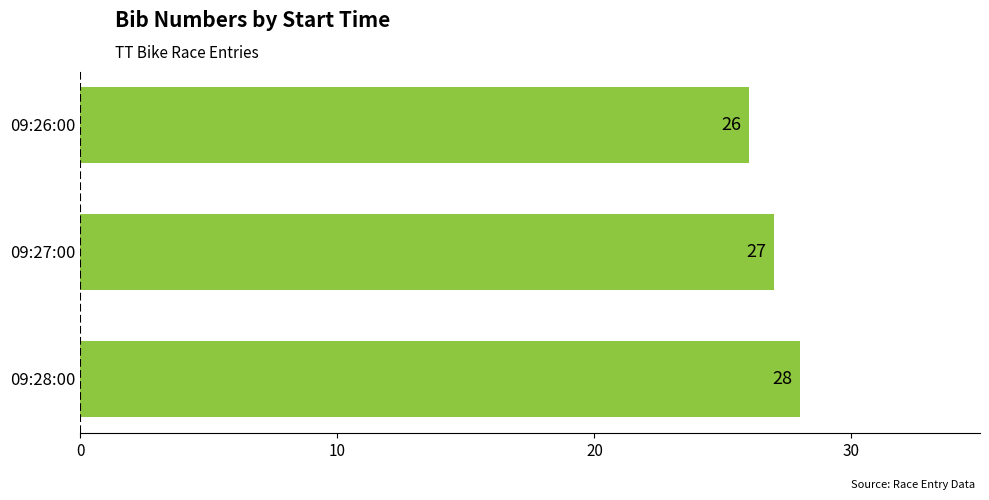

True or false: the data shows 44 at 09:27:00.

False